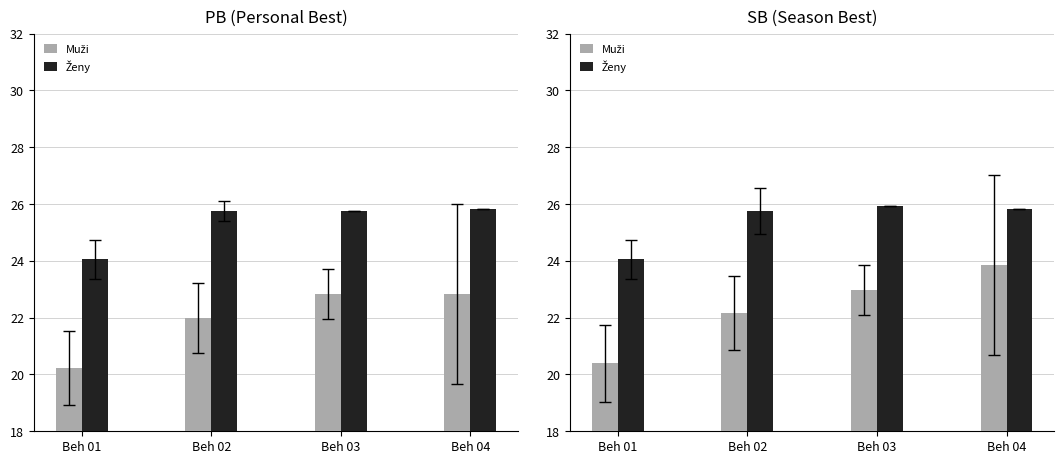

What is the sum of all Ženy PB values?

101.4